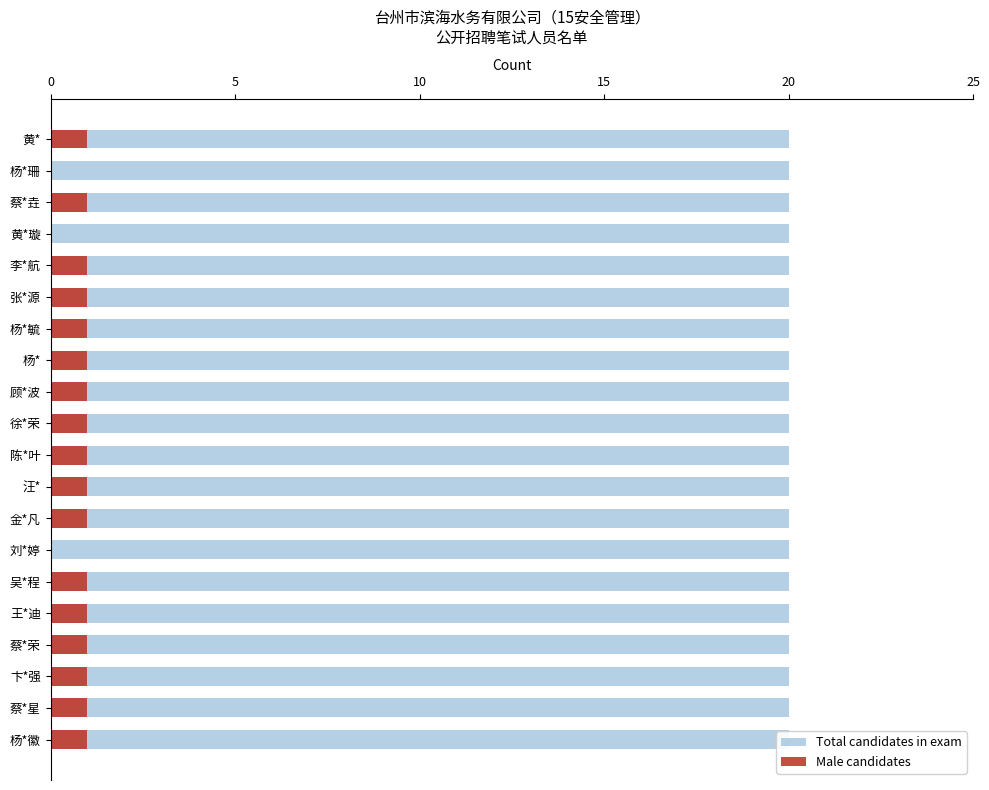

What is the difference between the maximum and minimum values in the Male candidates series?

1.0